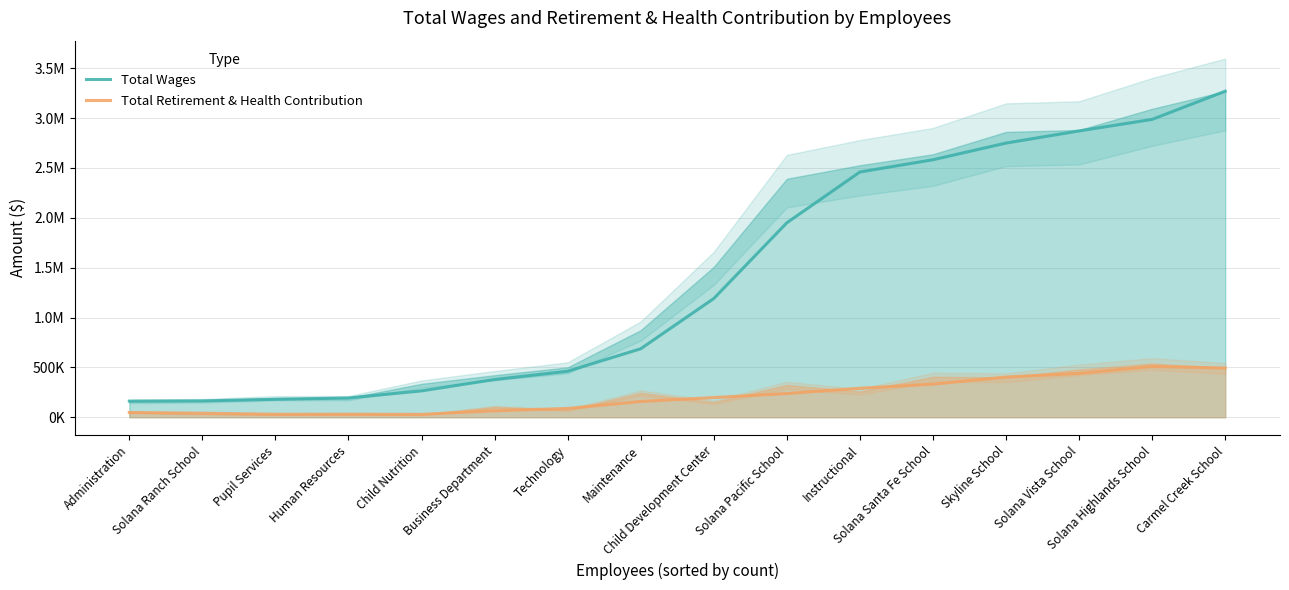

What is the difference between the maximum and minimum values in the Total Retirement & Health Contribution series?

480406.5